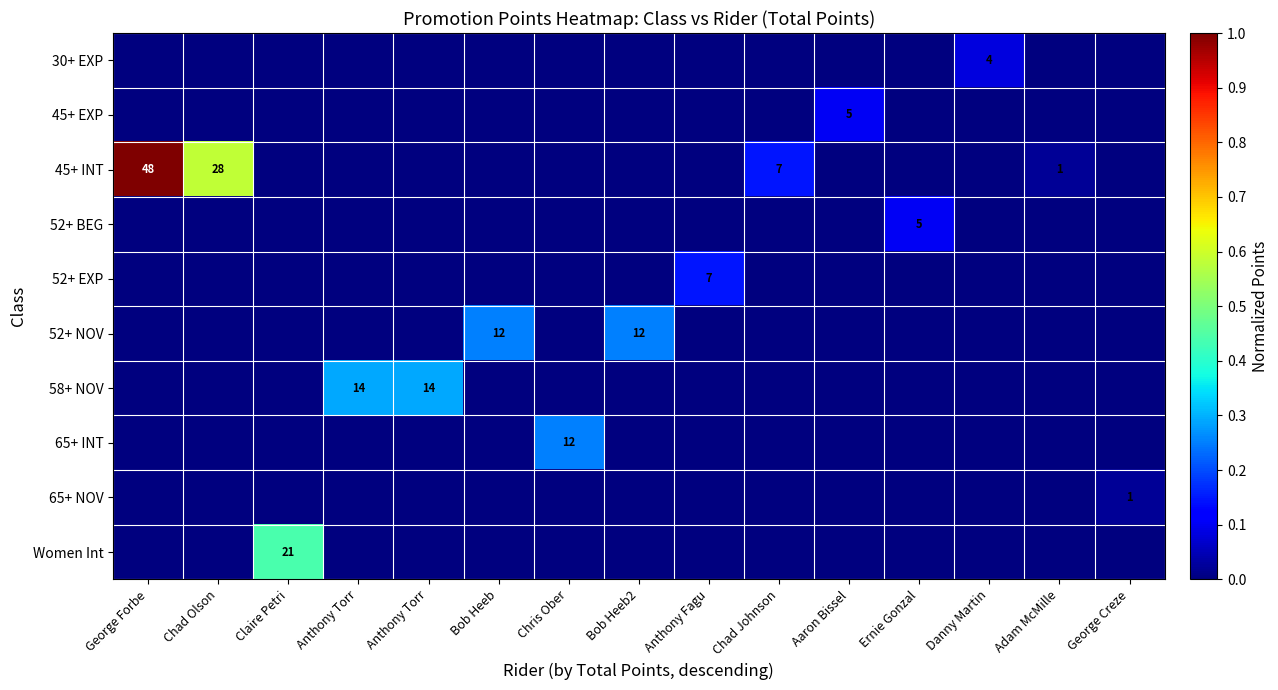

How many data points does each series have?

15